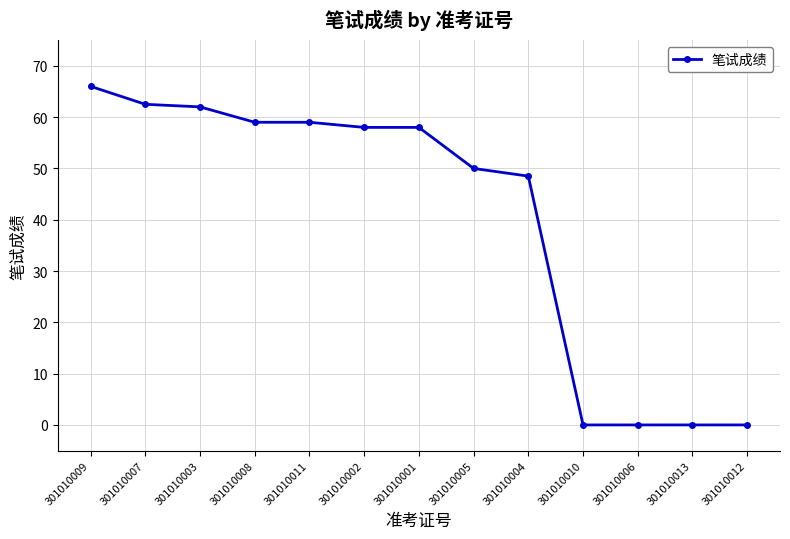

The chart shows a value of 59.0 at 301010008. True or false?

True